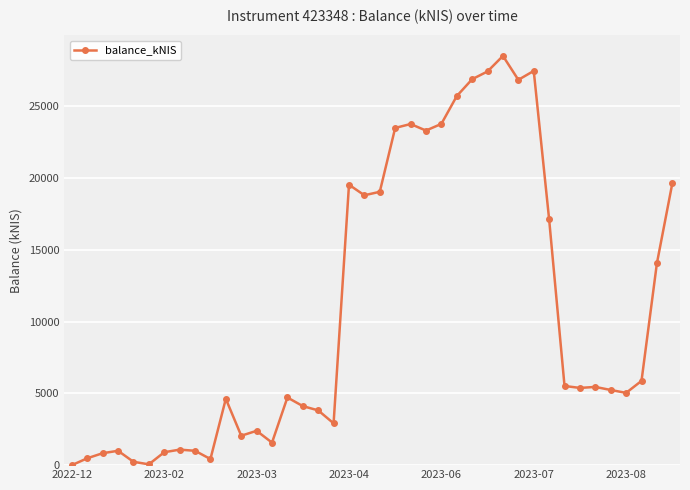

True or false: there are more than 0 points higher than both neighbors.

True